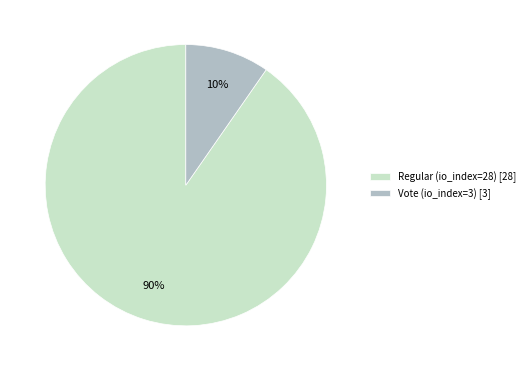

Is the sum of Regular (io_index=28) [28] and Vote (io_index=3) [3] greater than half?

Yes